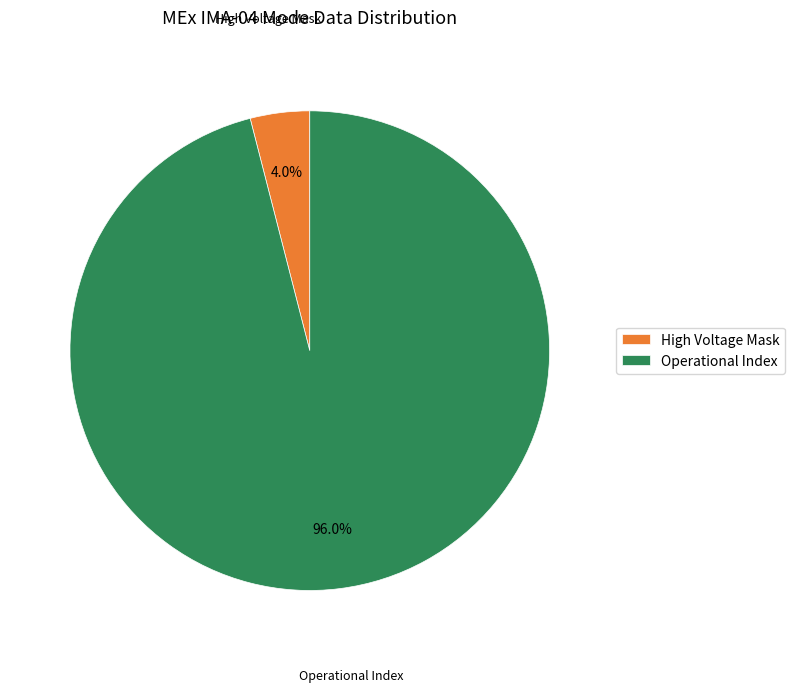

How many segments does this pie chart have?

2